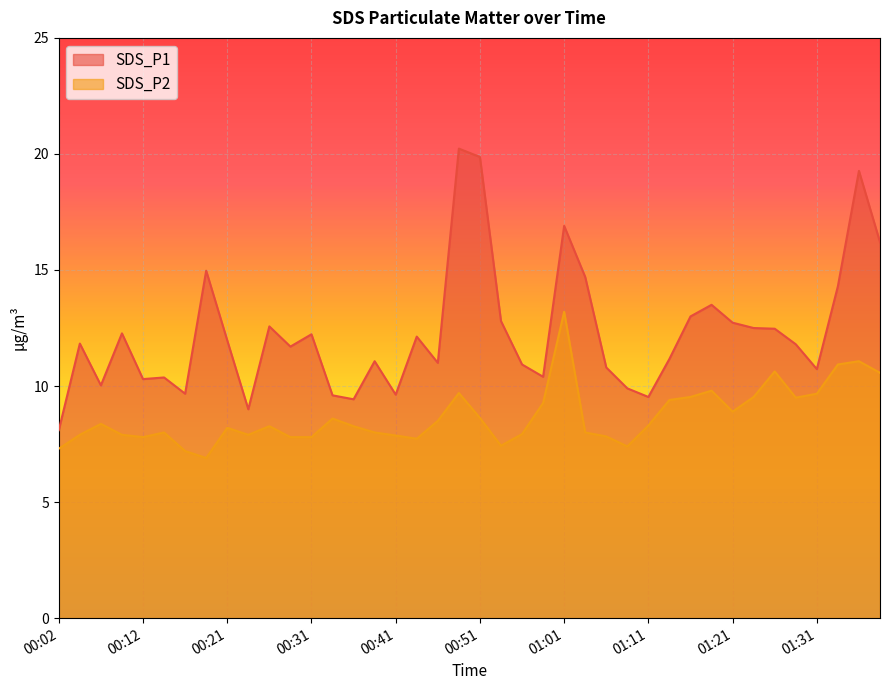

Where is SDS_P1 nearest to the value 14?

01:33